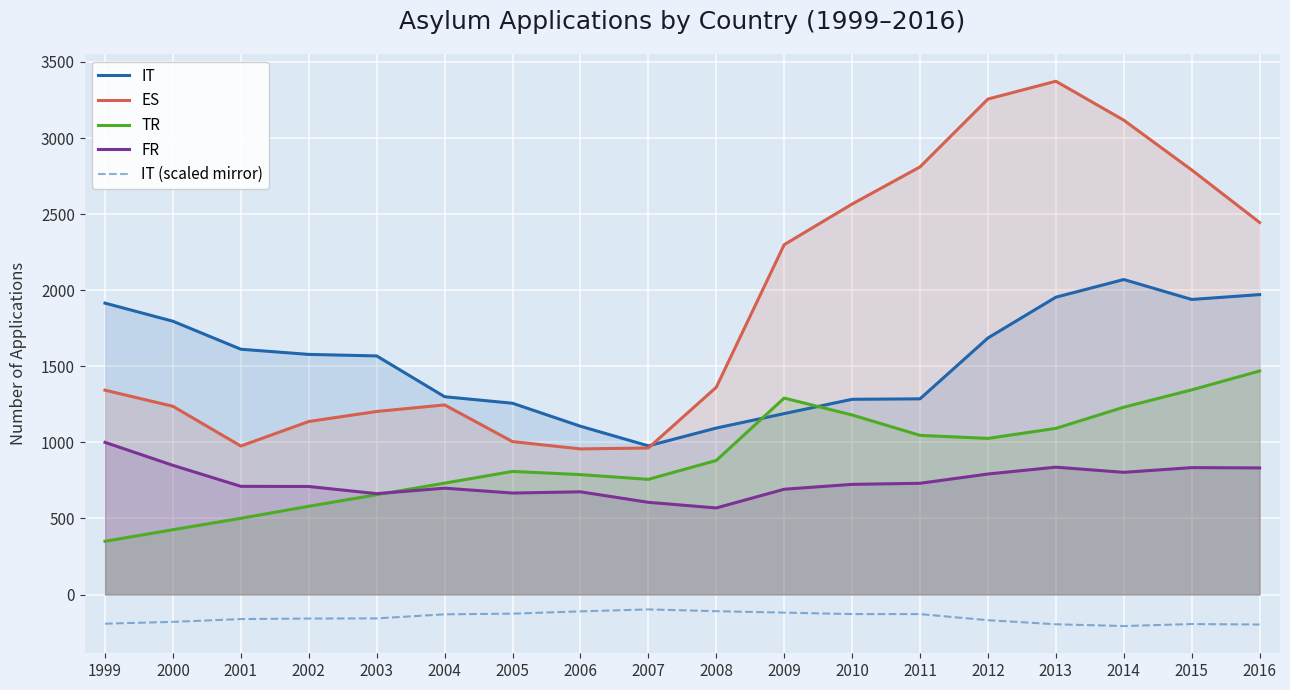

Where is FR nearest to the value 784?

2012